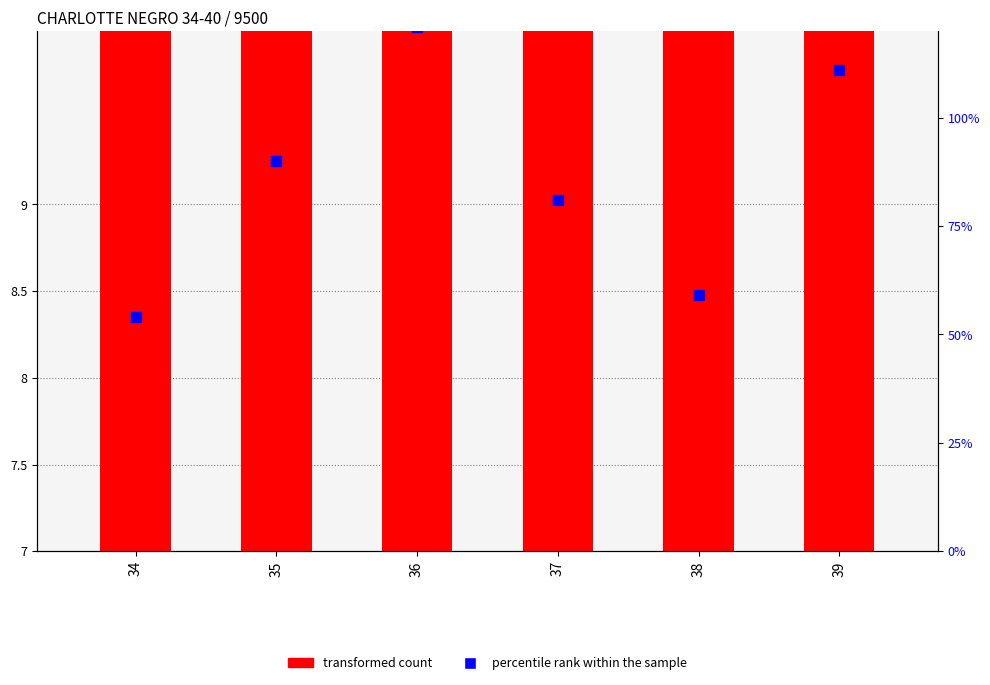

Which series has the widest spread of Y values?

percentile rank within the sample